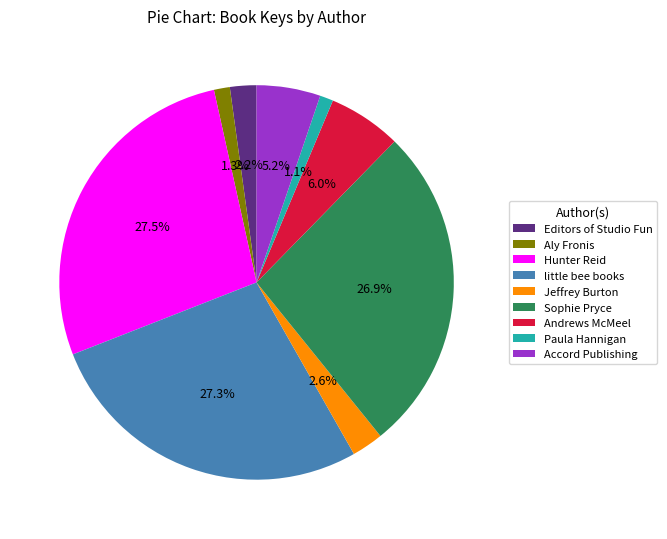

Does Aly Fronis account for over 50% of the chart?

No